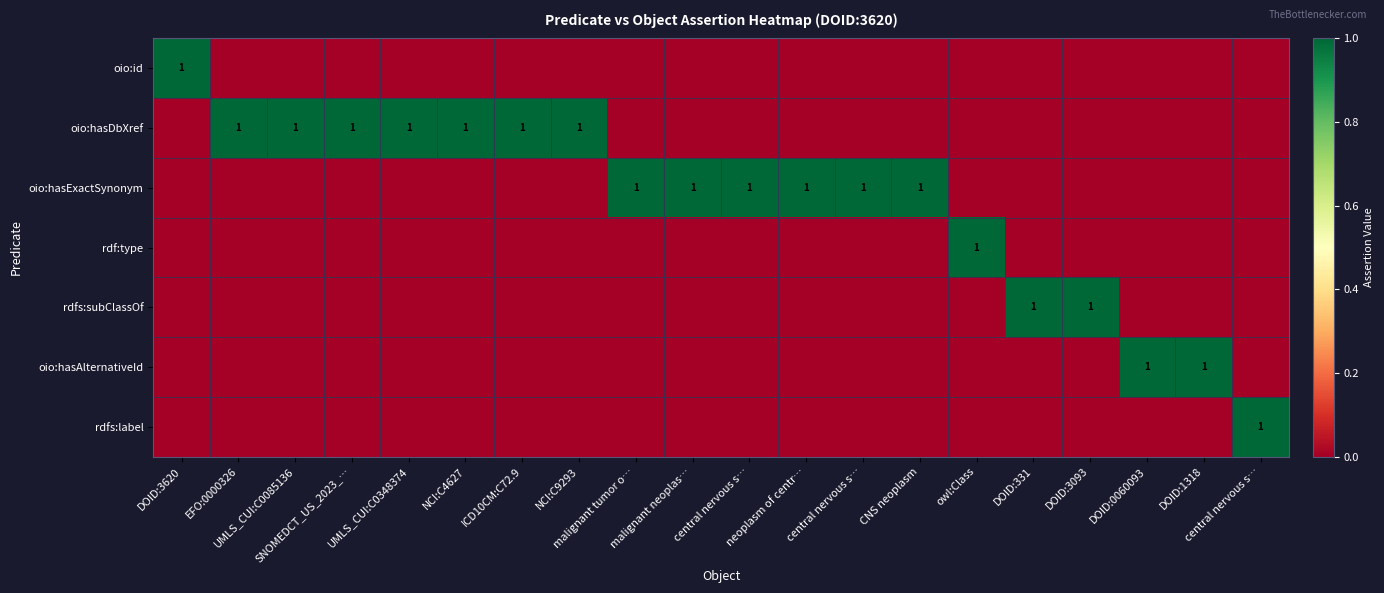

How many values in the oio:hasAlternativeId series exceed 0?

2